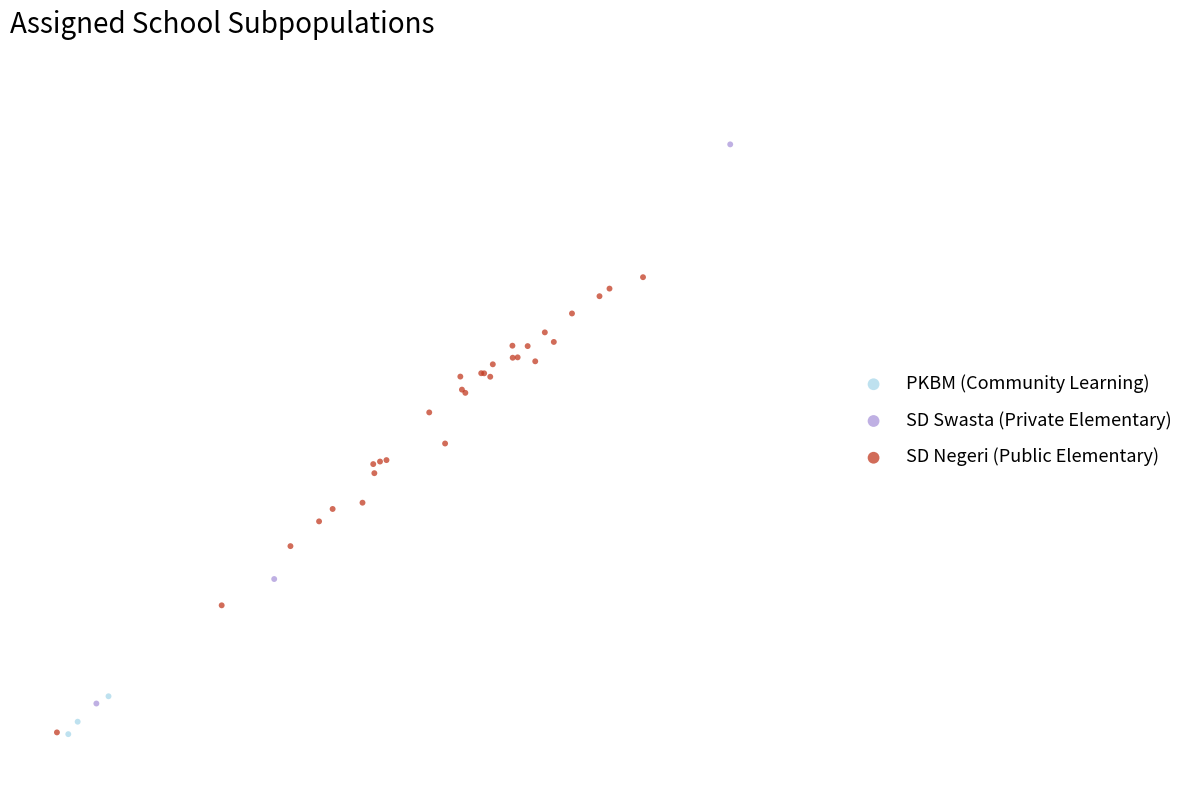

What are all the series names shown in the legend?

PKBM (Community Learning), SD Swasta (Private Elementary), SD Negeri (Public Elementary)